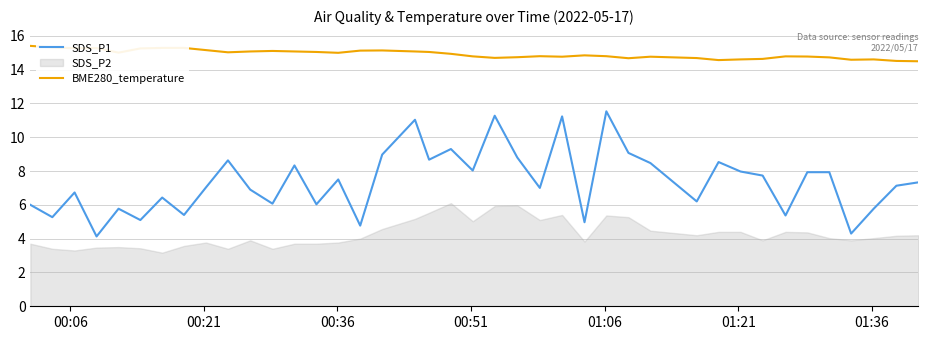

True or false: BME280_temperature and SDS_P1 cross at least once.

False